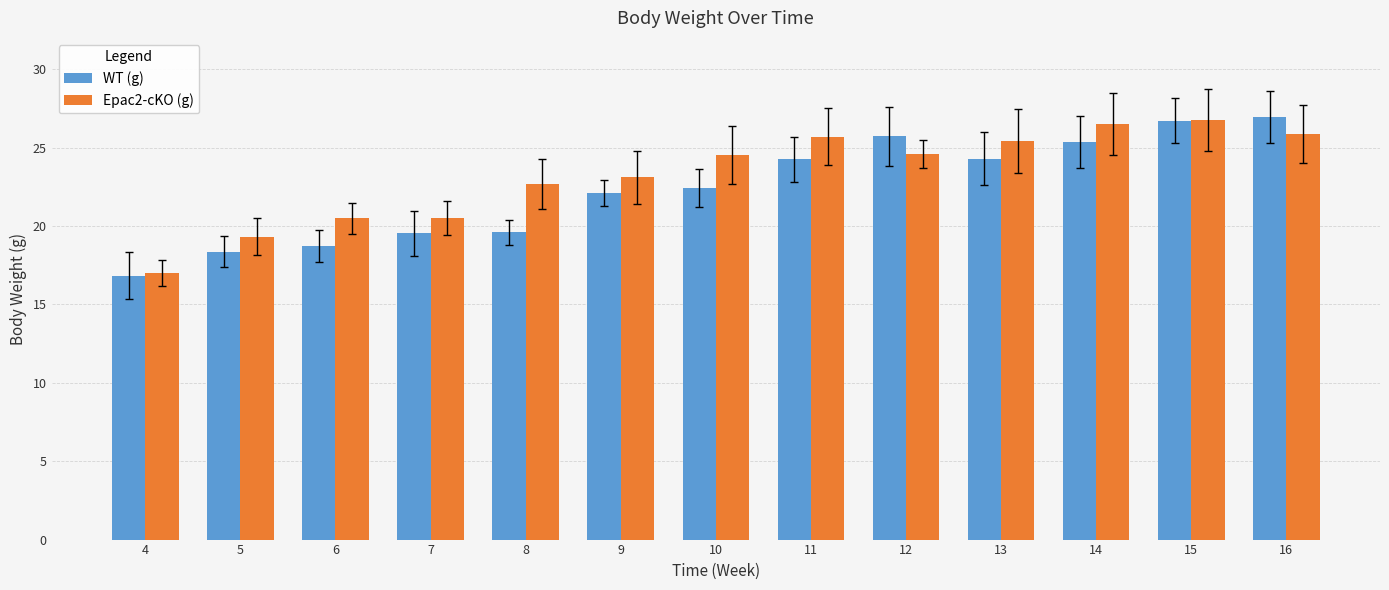

Rank the series by their average value, from lowest to highest.

WT (g), Epac2-cKO (g)